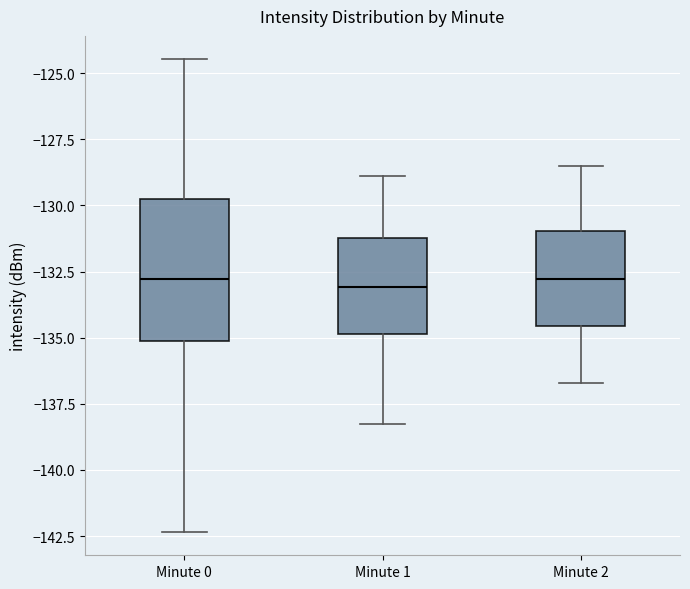

Which box is the tallest, from its lower edge to its upper edge?

Minute 0